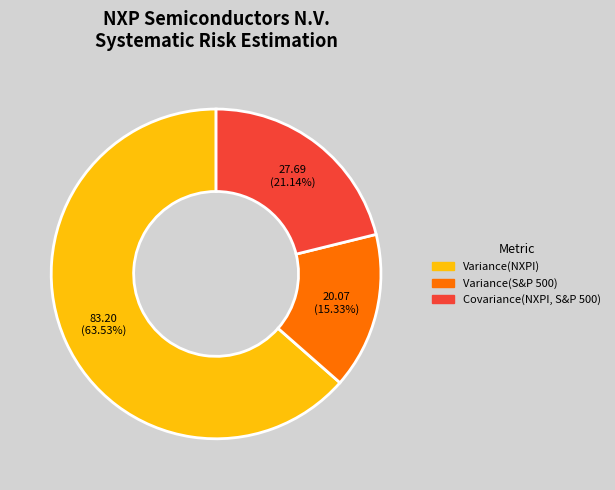

Do Variance(NXPI) and Covariance(NXPI, S&P 500) together represent more than half of the pie?

Yes